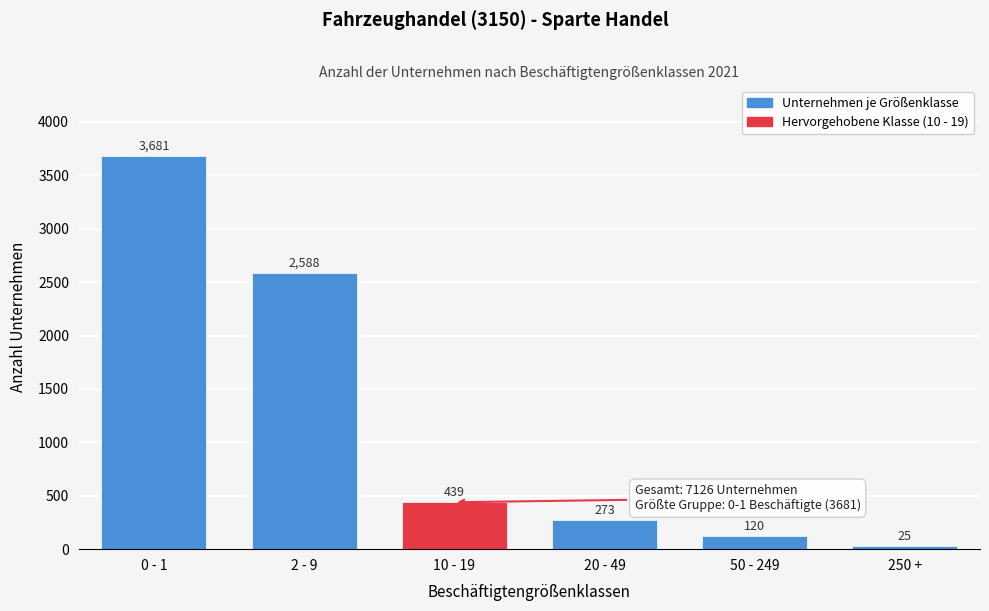

Reading right to left, transcribe all the data shown in this chart.

250 +=25	50 - 249=120	20 - 49=273	10 - 19=439	2 - 9=2588	0 - 1=3681